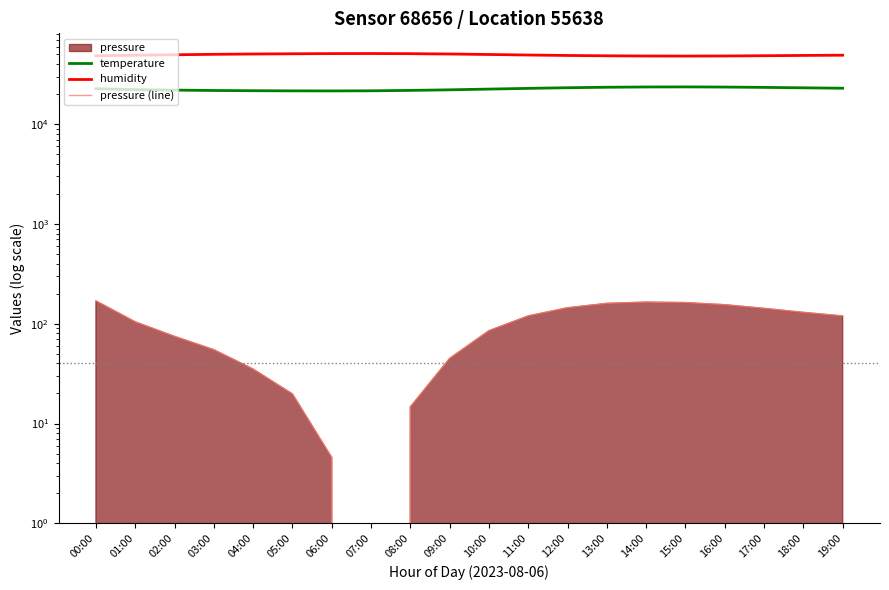

True or false: temperature has a value of 37029.0 at 10:00.

False